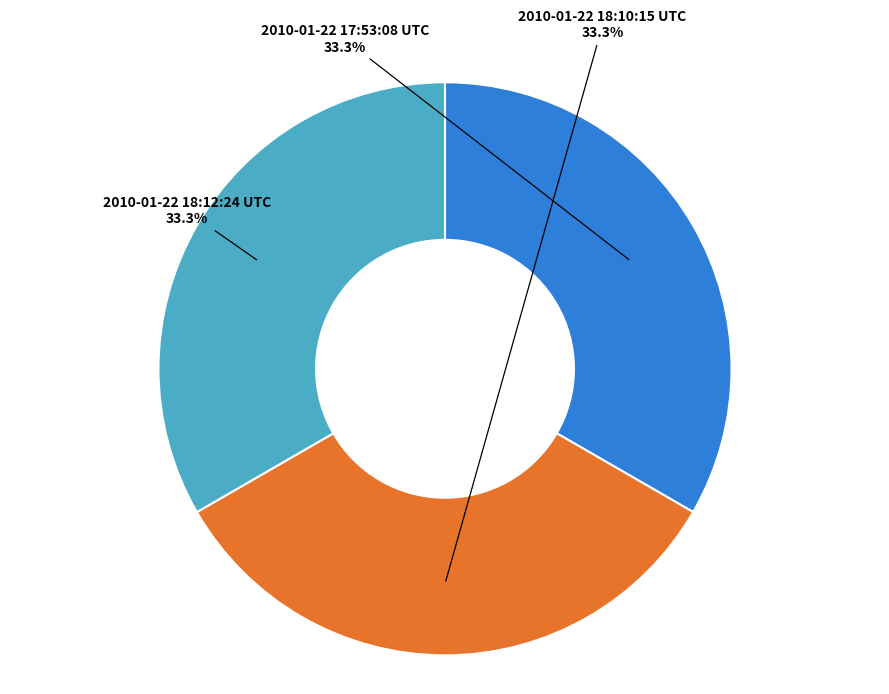

Is there a majority slice in this chart?

No